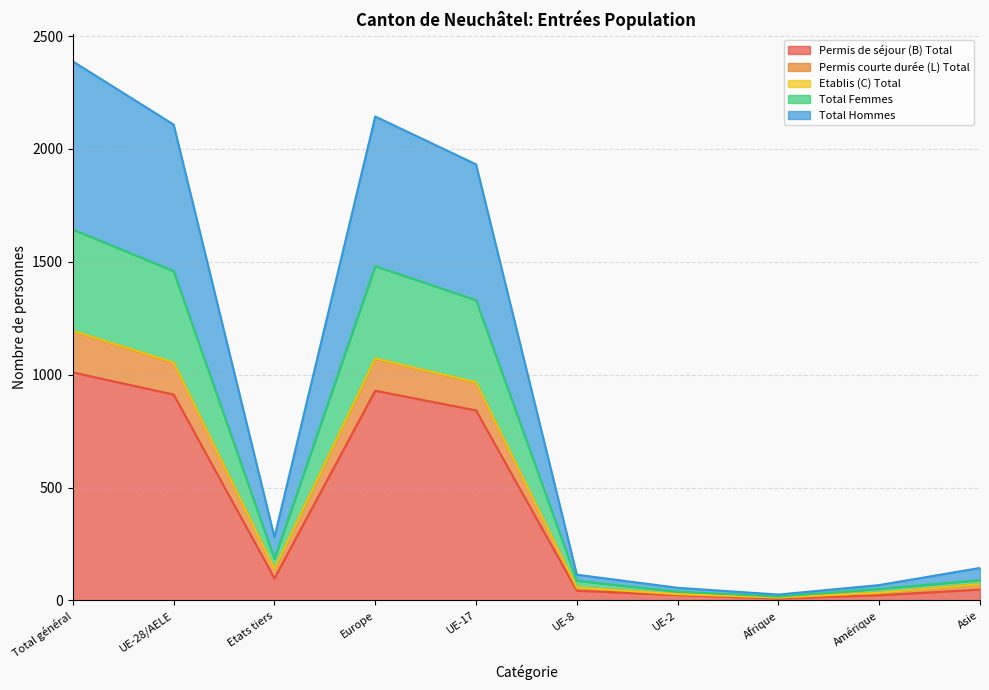

At which label is Permis de séjour (B) Total closest to 509?

UE-17